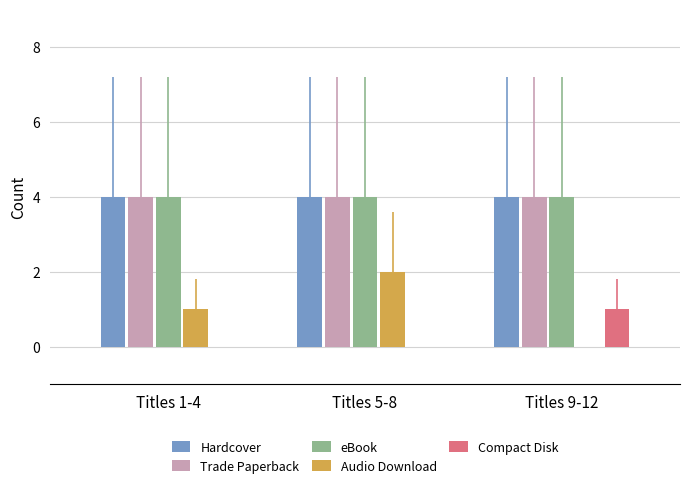

What is the highest value of the Trade Paperback series?

4